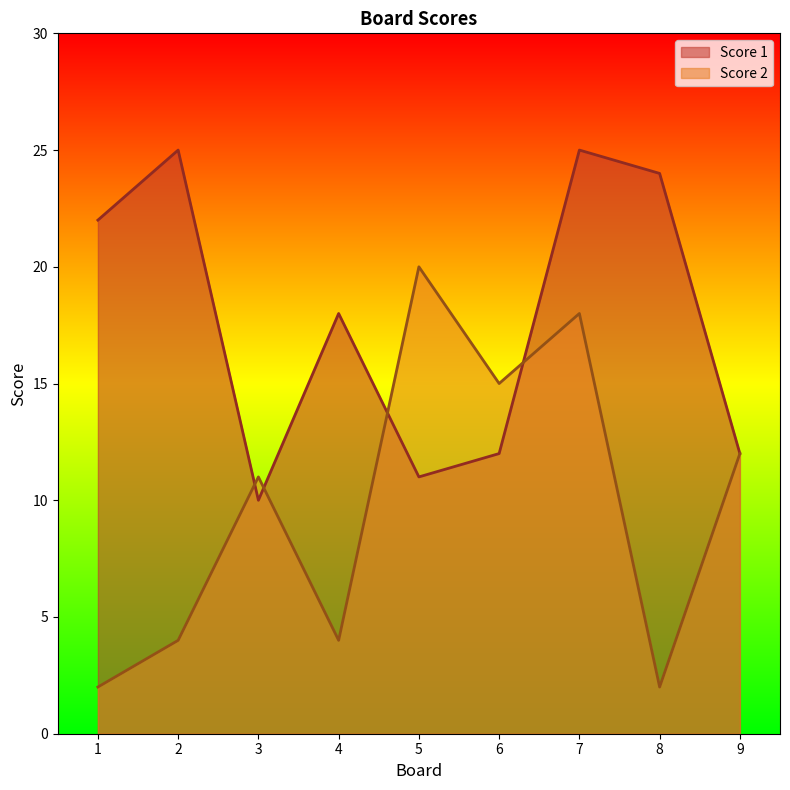

The Score 2 series shows 20 at 6. True or false?

False